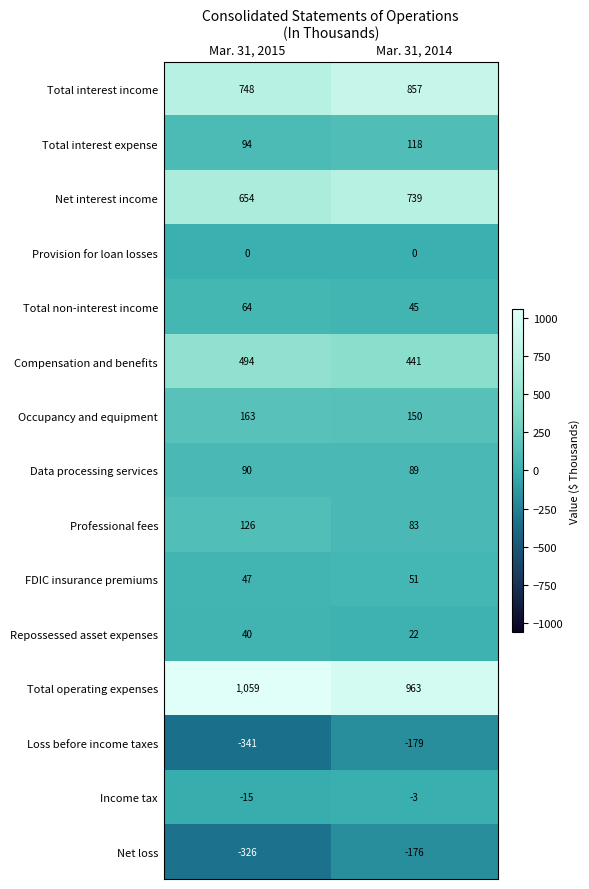

Is it true that Professional fees equals 126 at Mar. 31, 2015?

True